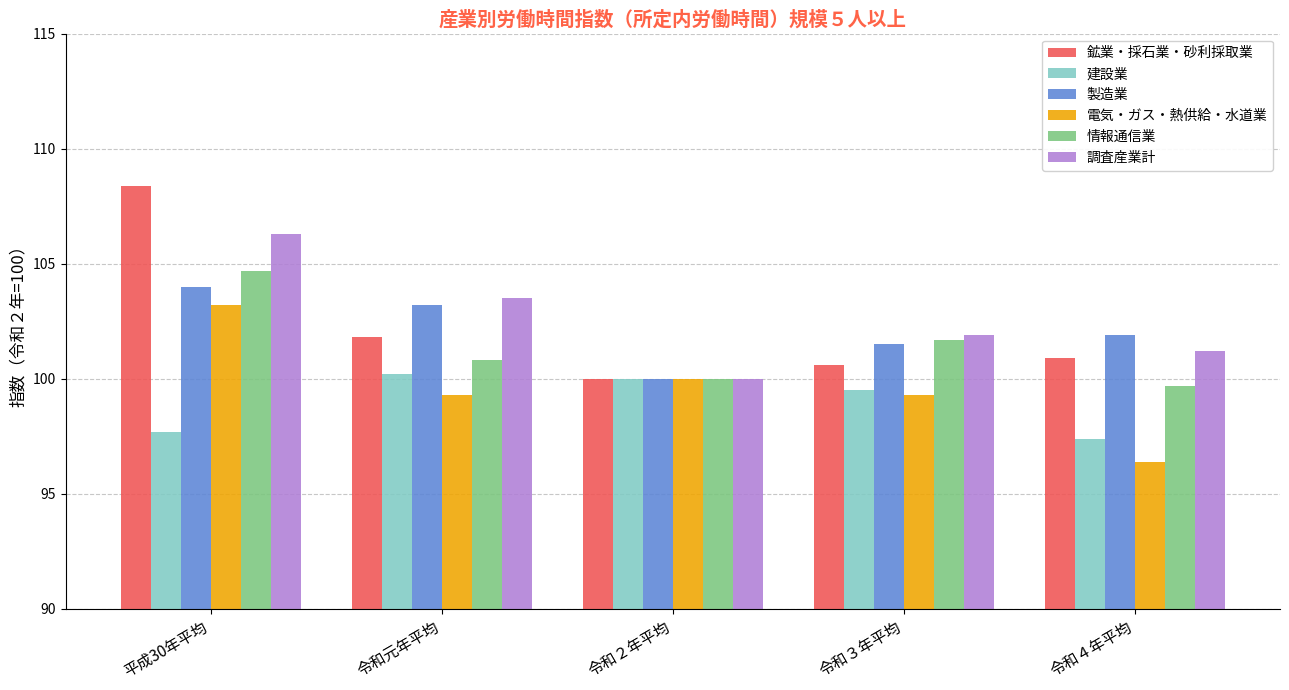

What are all the series names shown in the legend?

鉱業・採石業・砂利採取業, 建設業, 製造業, 電気・ガス・熱供給・水道業, 情報通信業, 調査産業計